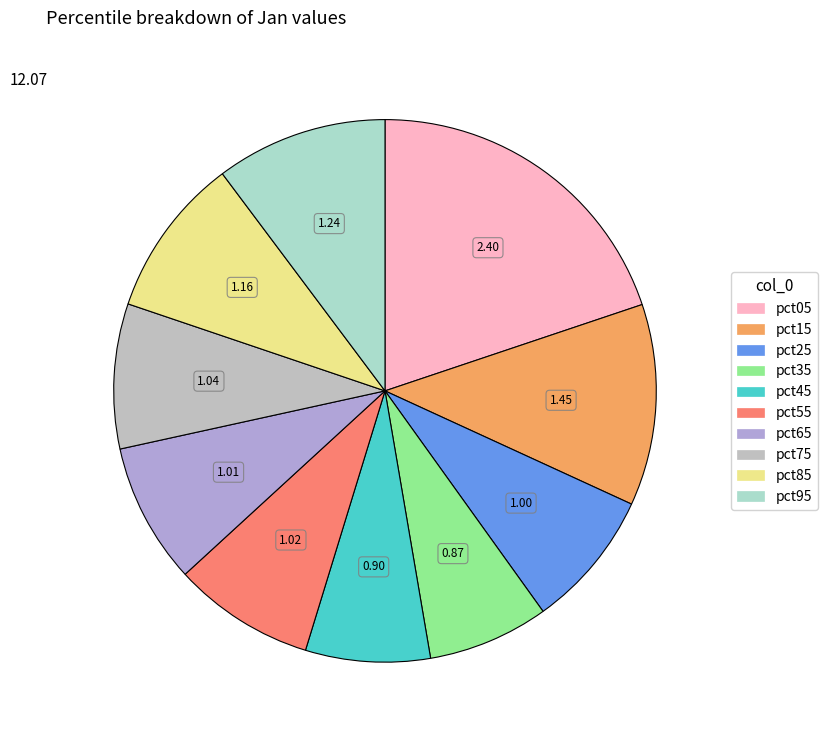

The pct45 slice represents 1% of the pie. True or false?

False